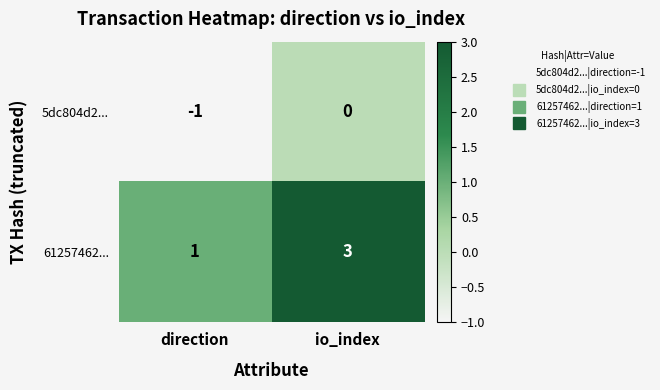

What is the sum of the 61257462... values at direction and io_index?

4